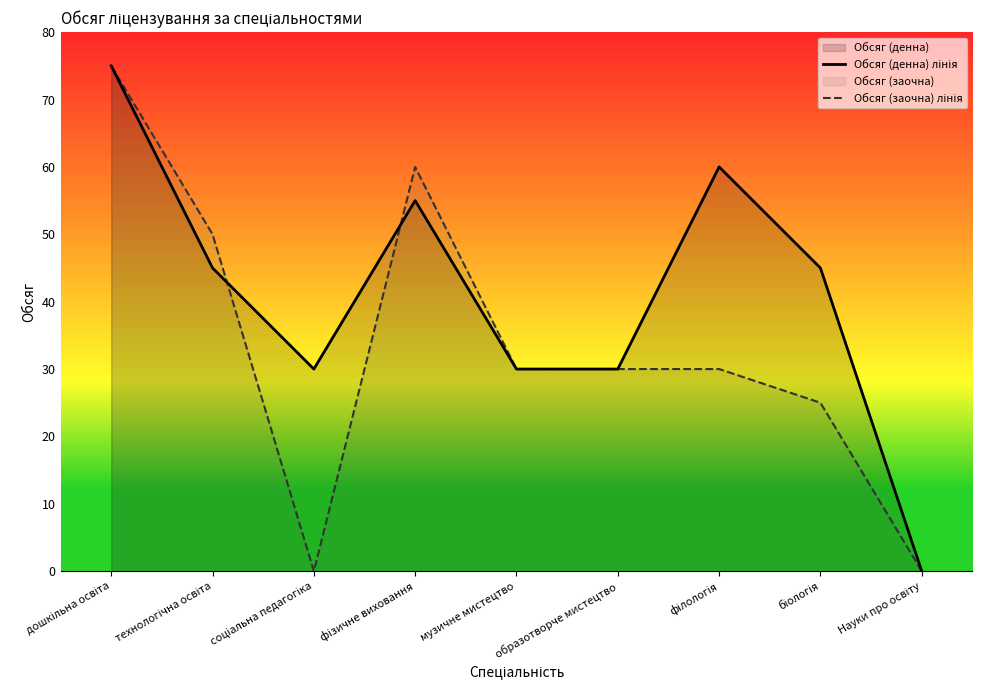

Count the number of data series in this chart.

2